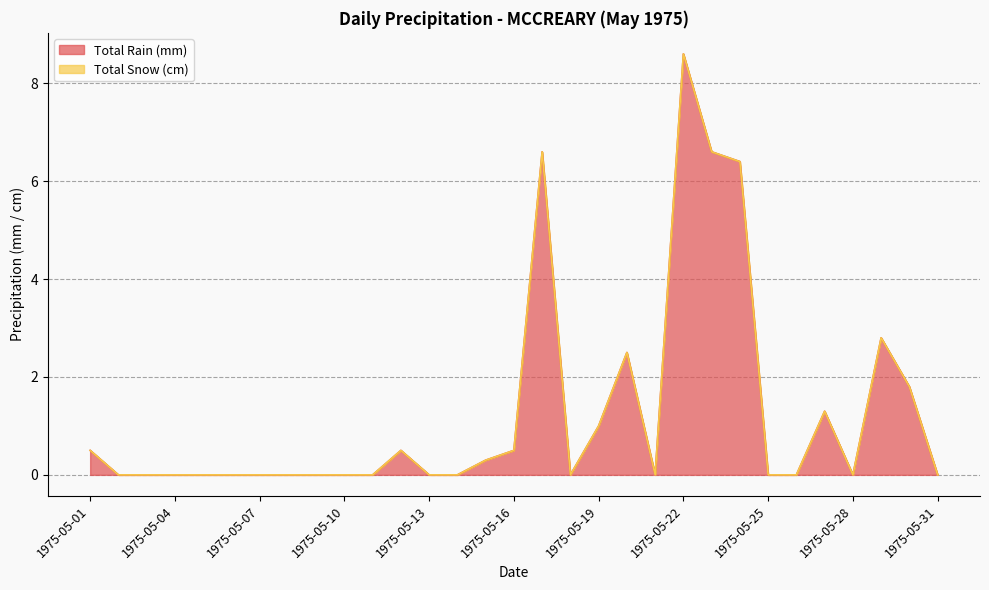

Reading right to left, what are all the values shown in this chart?

1975-05-31=0.0	1975-05-30=1.8	1975-05-29=2.8	1975-05-28=0.0	1975-05-27=1.3	1975-05-26=0.0	1975-05-25=0.0	1975-05-24=6.4	1975-05-23=6.6	1975-05-22=8.6	1975-05-21=0.0	1975-05-20=2.5	1975-05-19=1.0	1975-05-18=0.0	1975-05-17=6.6	1975-05-16=0.5	1975-05-15=0.3	1975-05-14=0.0	1975-05-13=0.0	1975-05-12=0.5	1975-05-11=0.0	1975-05-10=0.0	1975-05-09=0.0	1975-05-08=0.0	1975-05-07=0.0	1975-05-06=0.0	1975-05-05=0.0	1975-05-04=0.0	1975-05-03=0.0	1975-05-02=0.0	1975-05-01=0.5